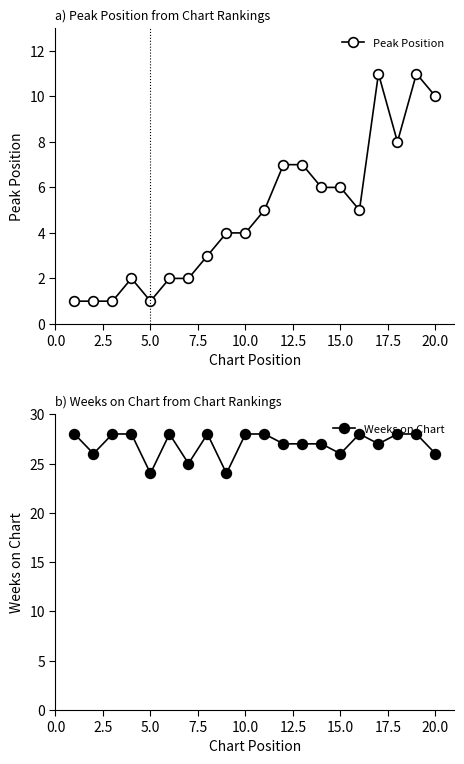

What is the maximum value for Peak Position?

11